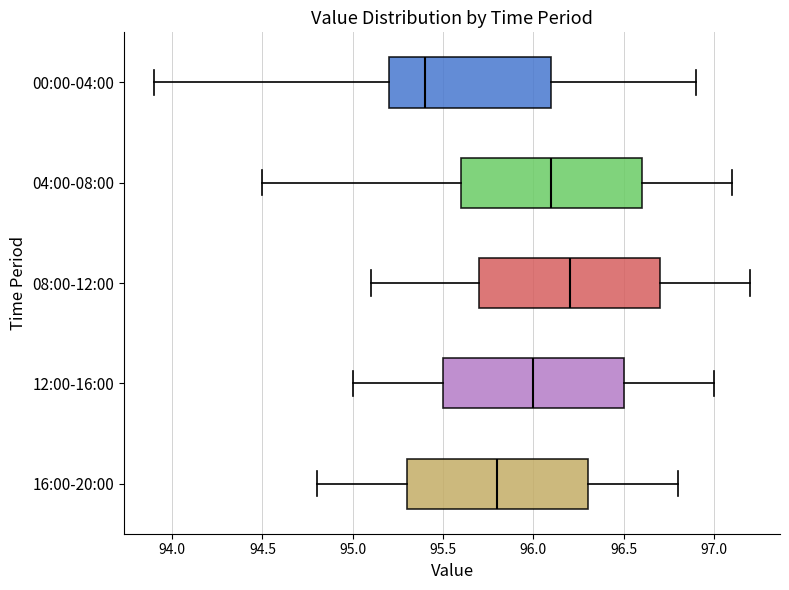

Reading bottom to top, transcribe this box plot: for each box, give where its median line is, the range the box spans, and where its two whiskers end, as read against the x-axis. The values are not printed on the chart, so give them approximately, as read against the axis.

16:00-20:00: median 95.8, box 95.3 to 96.3, whiskers 94.8 to 96.8
12:00-16:00: median 96.0, box 95.5 to 96.5, whiskers 95.0 to 97.0
08:00-12:00: median 96.2, box 95.7 to 96.7, whiskers 95.1 to 97.2
04:00-08:00: median 96.1, box 95.6 to 96.6, whiskers 94.5 to 97.1
00:00-04:00: median 95.4, box 95.2 to 96.1, whiskers 93.9 to 96.9